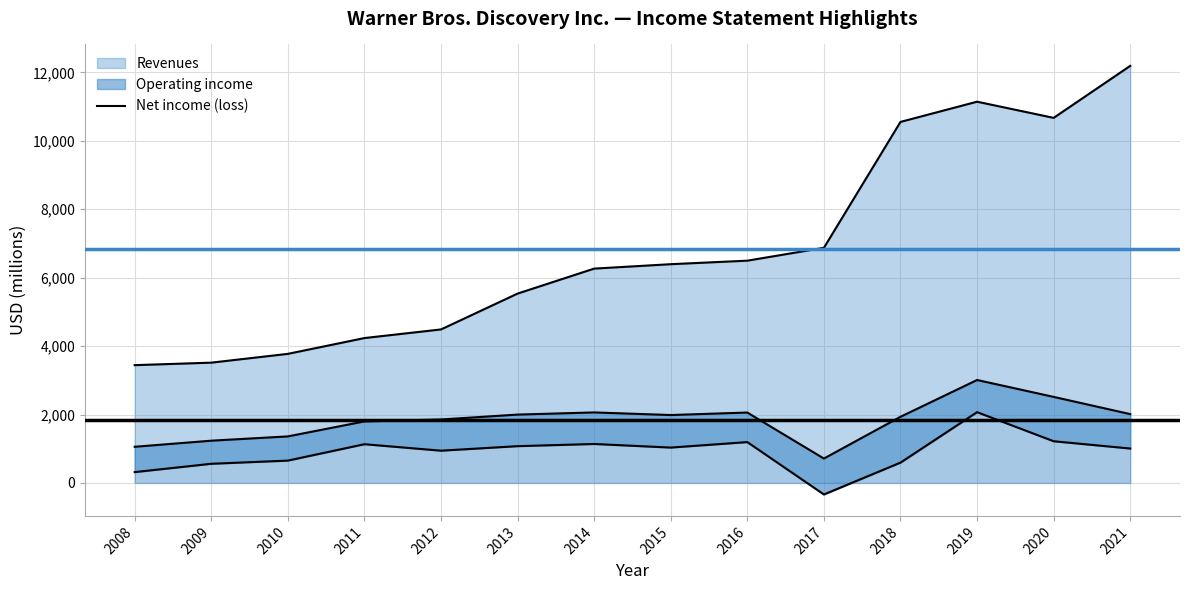

How many negative values are there?

1